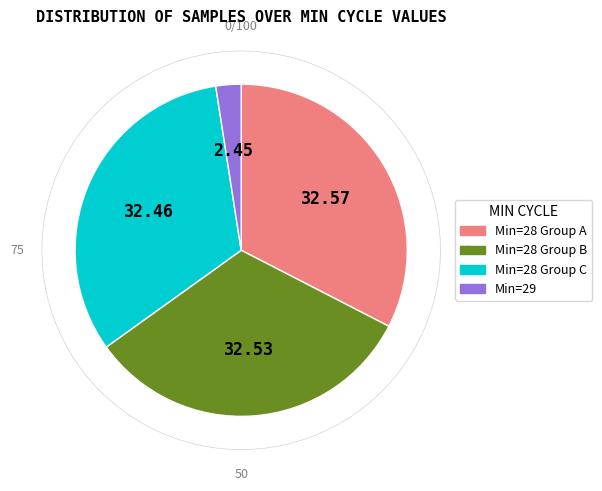

Does any single category account for the majority?

No